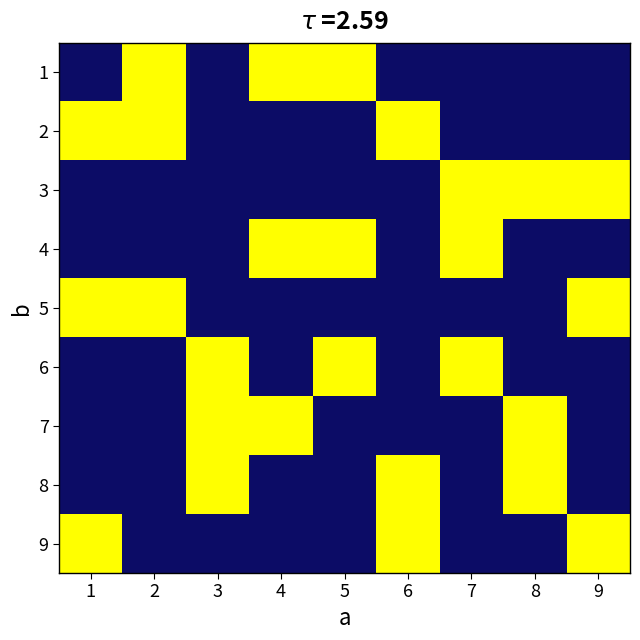

What is the difference between the highest and lowest values at 6?

8